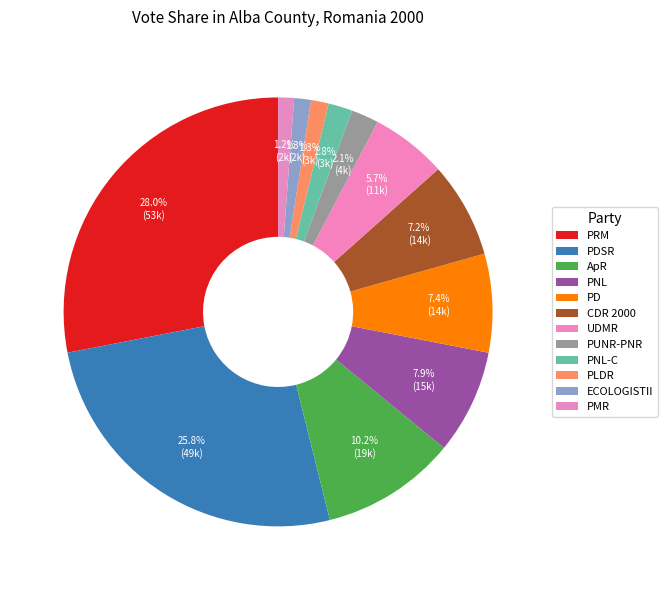

Is there a majority slice in this chart?

No